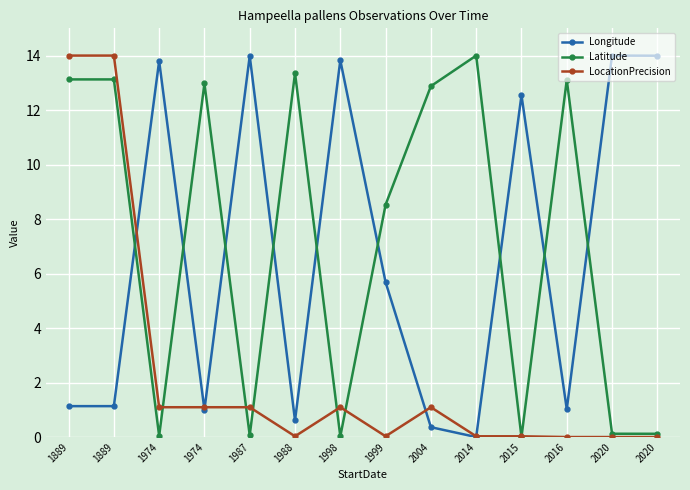

What is the difference between the maximum and minimum values in the LocationPrecision series?

14.0